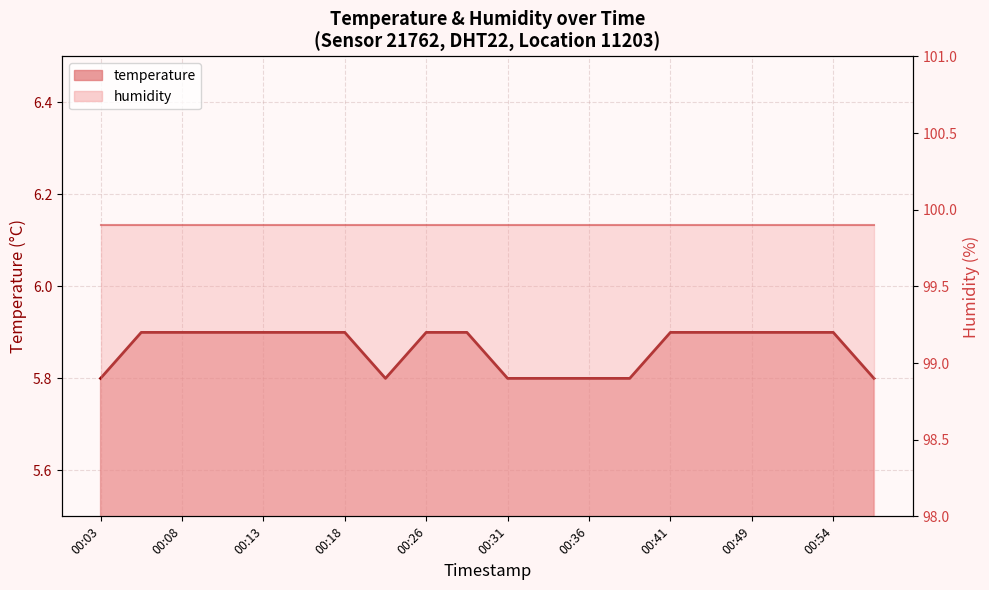

Which category has the highest value across all series?

00:08